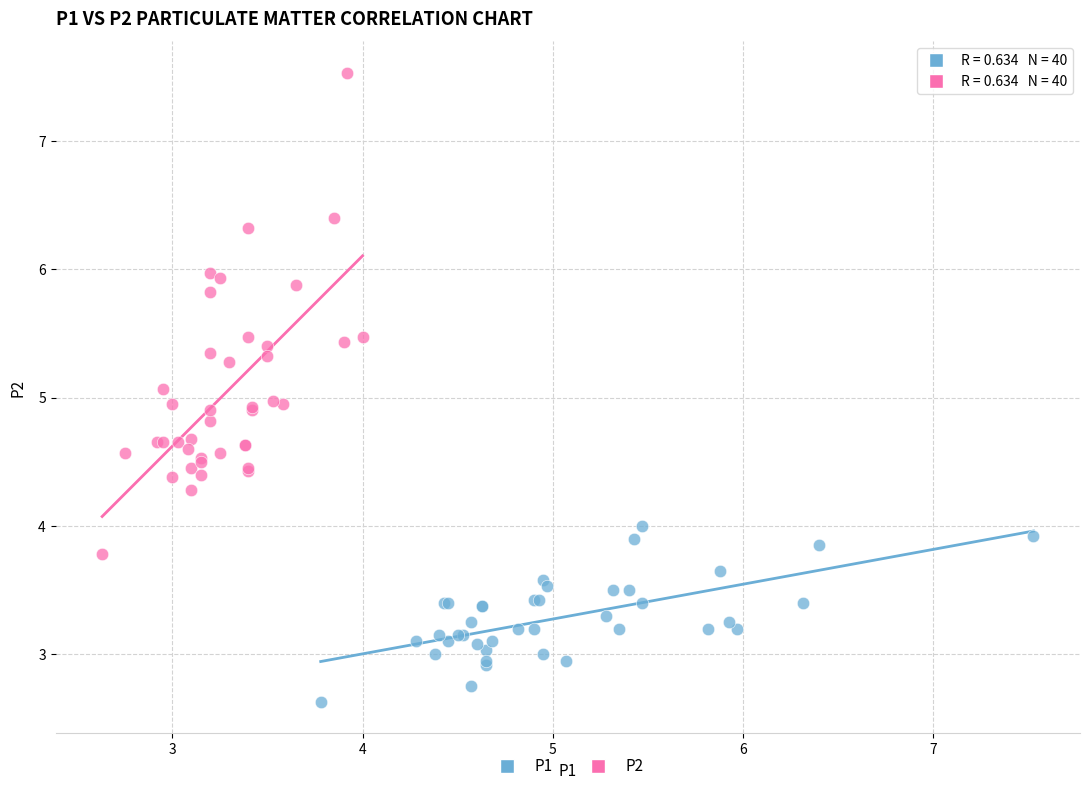

Which series contains the highest Y value?

P2